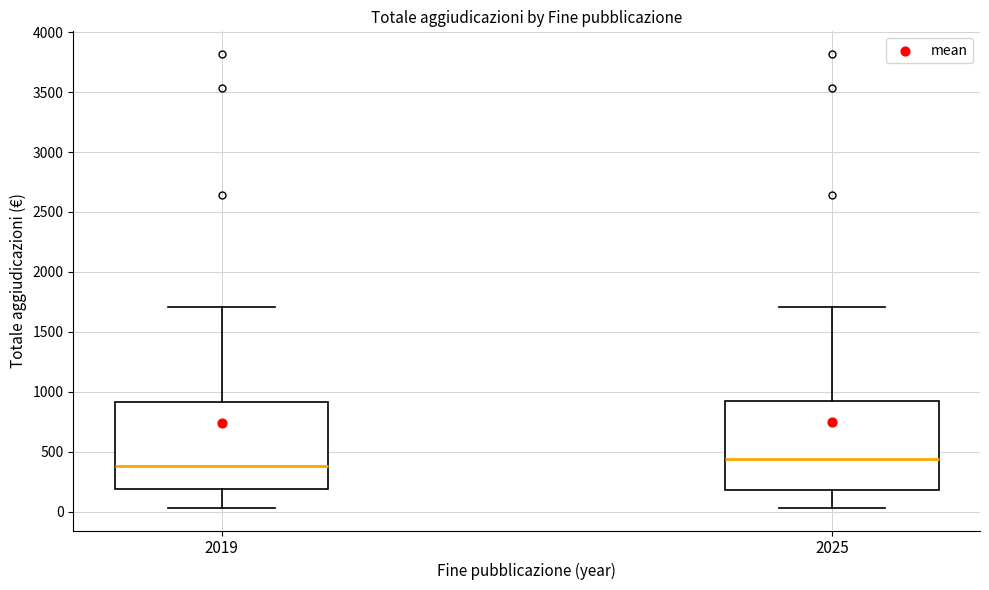

Which box's median line is the lowest?

2019